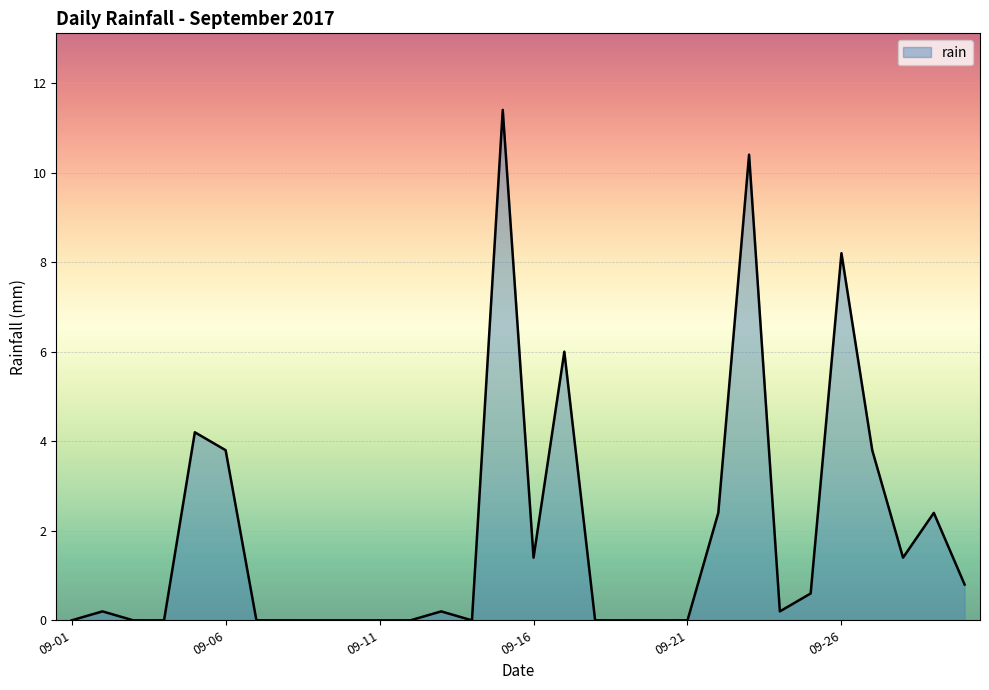

What is the greatest value displayed?

11.4